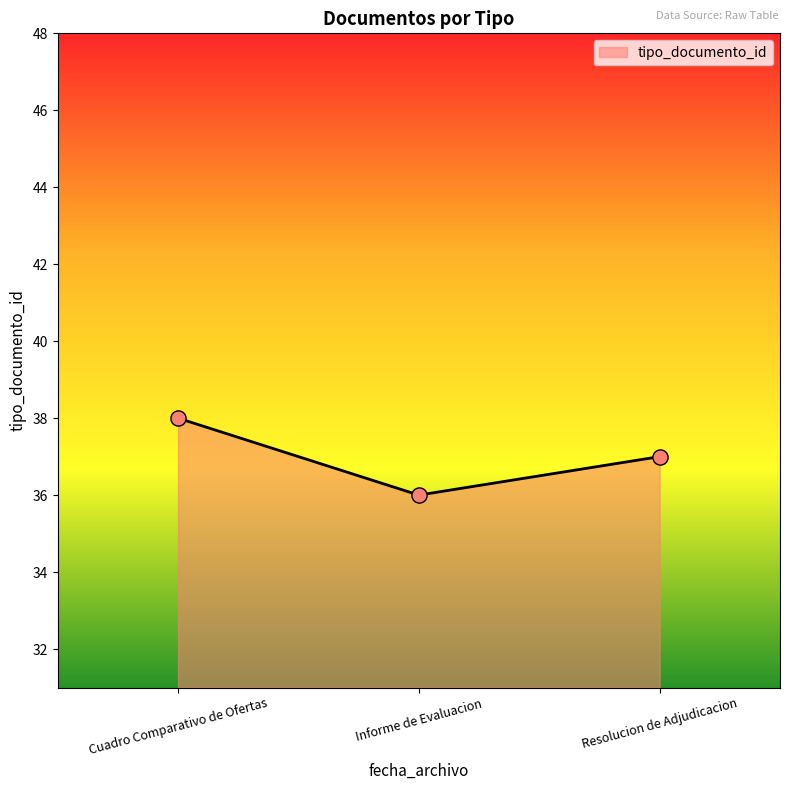

What is the ratio of the value at Informe de Evaluacion to the value at Cuadro Comparativo de Ofertas?

0.9